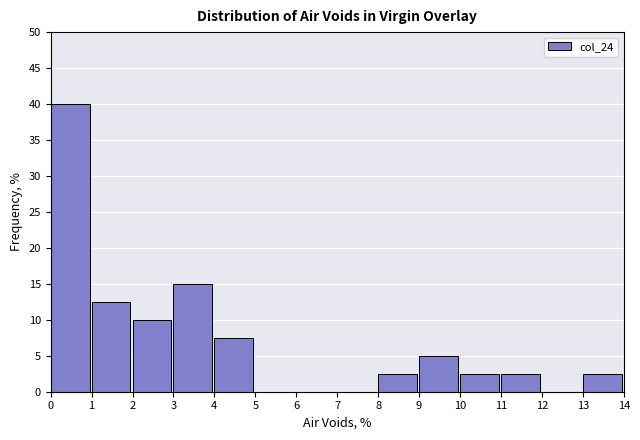

What is the height of the bar covering 13 to 14 on the x-axis? The values are not printed on the chart, so give them approximately, as read against the axis.

2.5